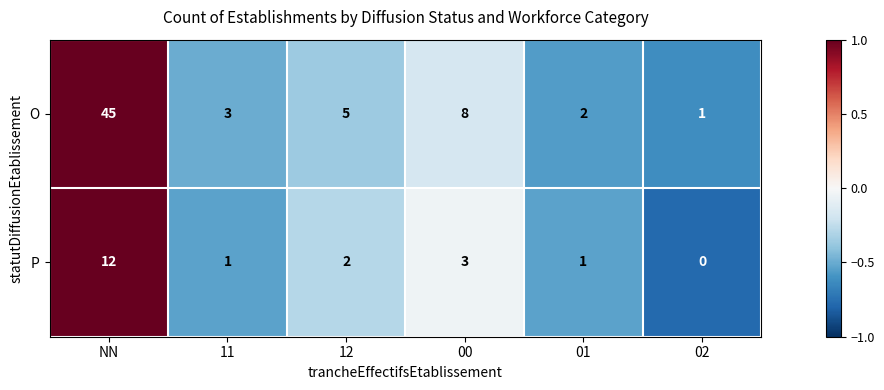

What is the difference between the maximum and minimum values in the O series?

44